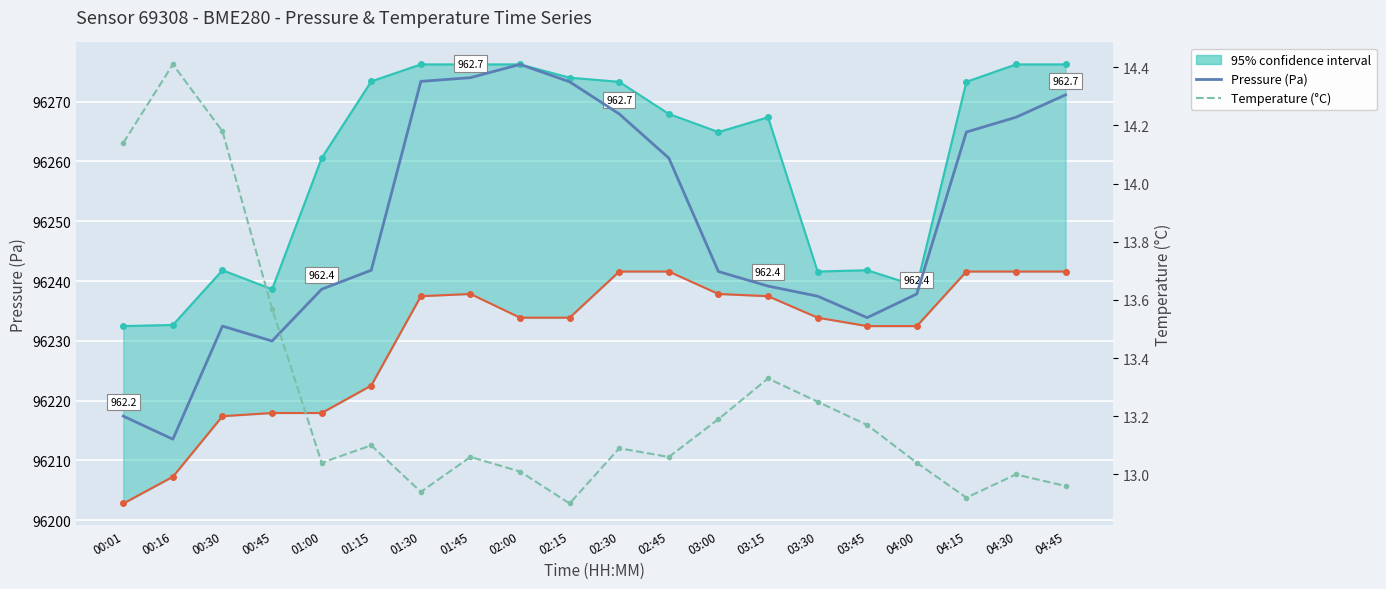

True or false: Pressure (Pa) and Temperature (°C) intersect in this chart.

False